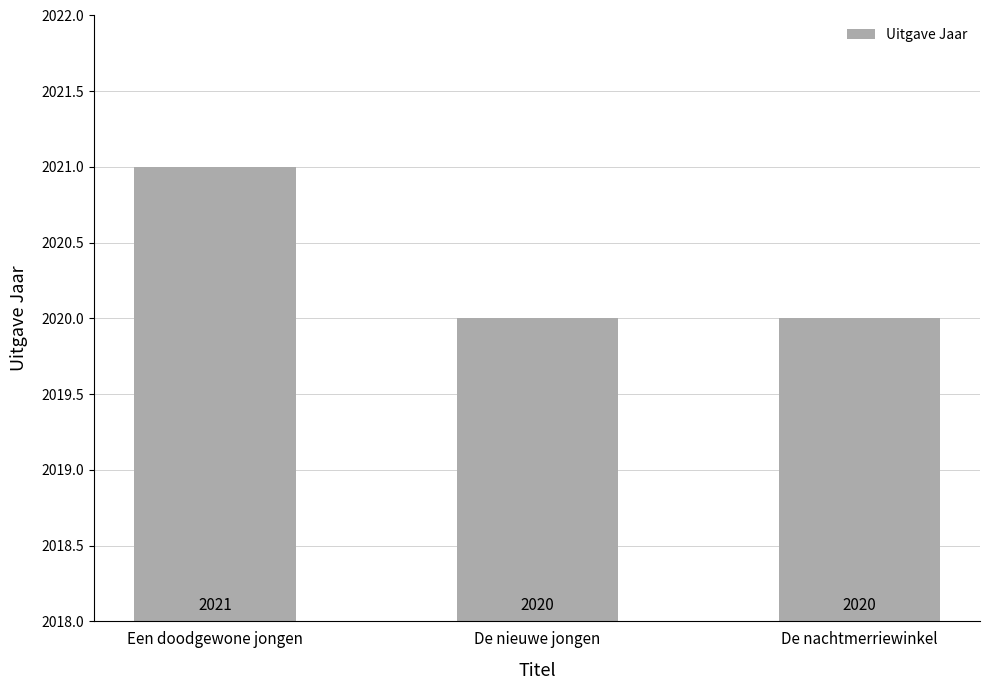

What is the minimum value shown in the chart?

2020